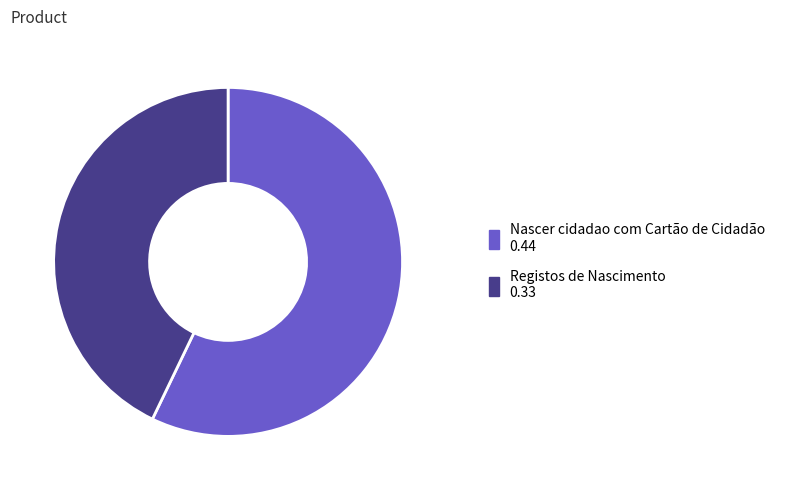

How many segments does this pie chart have?

2